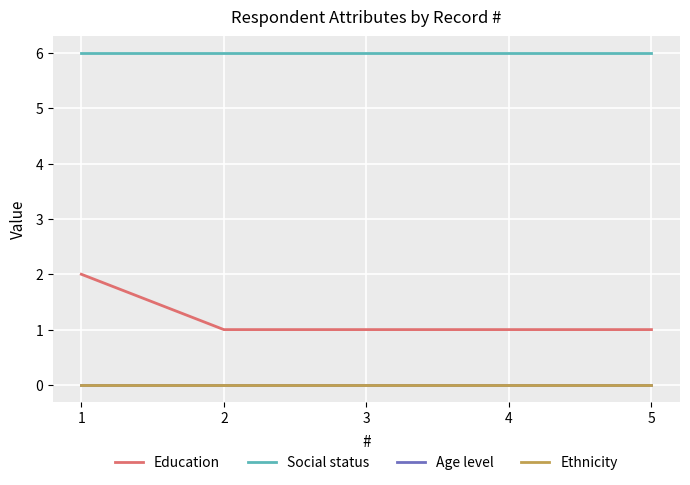

True or false: Age level has more than 1 points higher than both neighbors.

False